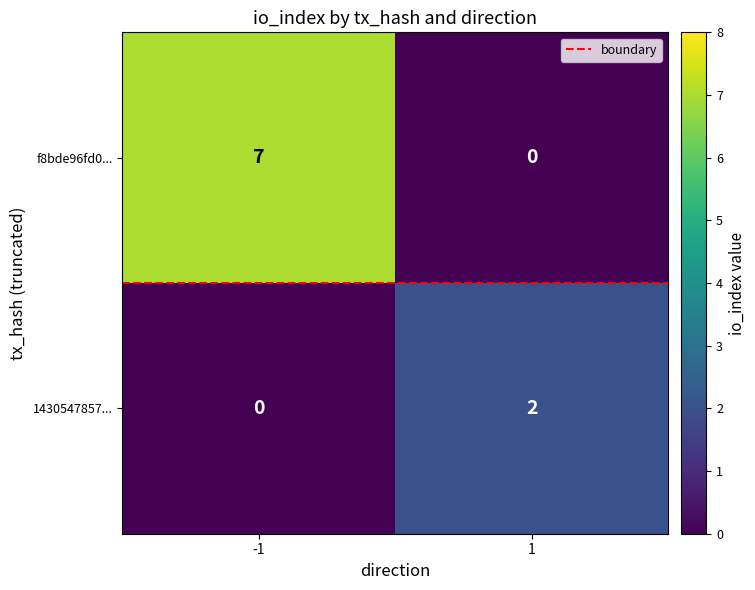

Is the value of 1430547857... at 1 greater than the value of f8bde96fd0... at -1?

No